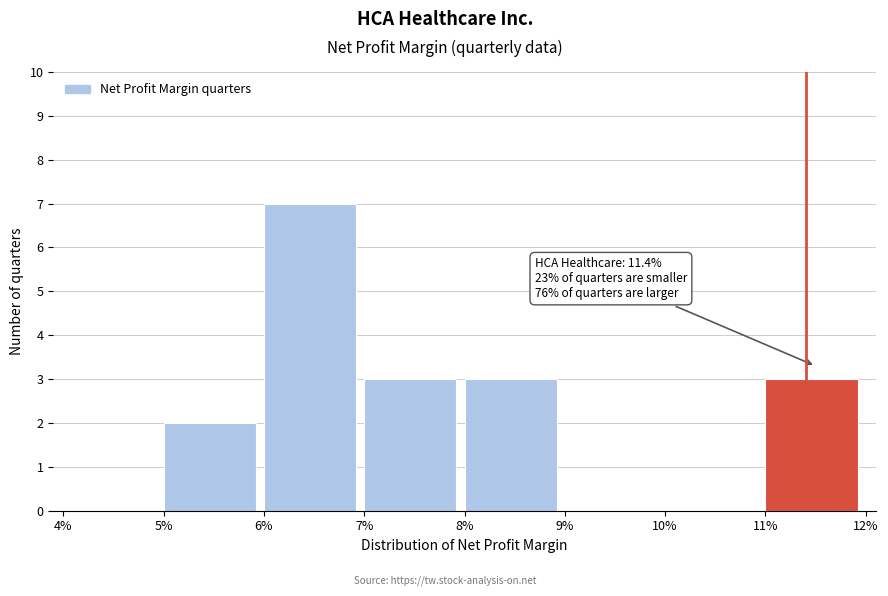

Reading right to left, list all the values displayed in this chart.

11%=3	10%=0	9%=0	8%=3	7%=3	6%=7	5%=2	4%=0